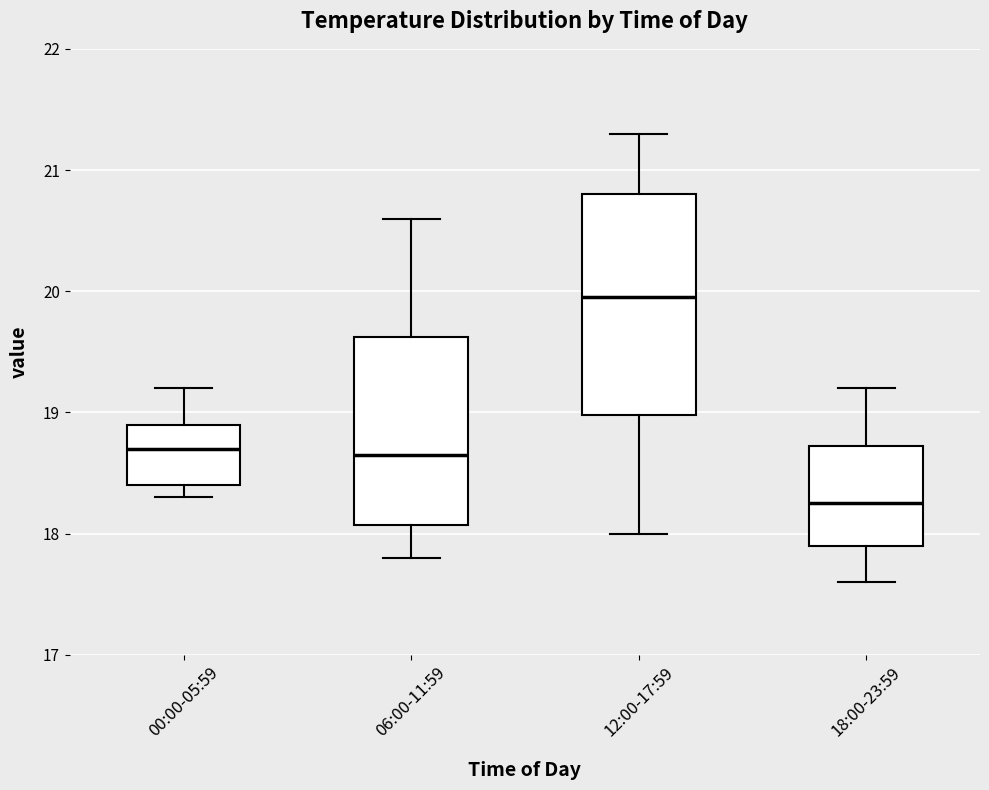

Reading left to right, transcribe this box plot: for each box, give where its median line is, the range the box spans, and where its two whiskers end, as read against the y-axis. The values are not printed on the chart, so give them approximately, as read against the axis.

00:00-05:59: median 18.7, box 18.4 to 18.9, whiskers 18.3 to 19.2
06:00-11:59: median 18.7, box 18.1 to 19.6, whiskers 17.8 to 20.6
12:00-17:59: median 20.0, box 19.0 to 20.8, whiskers 18.0 to 21.3
18:00-23:59: median 18.3, box 17.9 to 18.7, whiskers 17.6 to 19.2